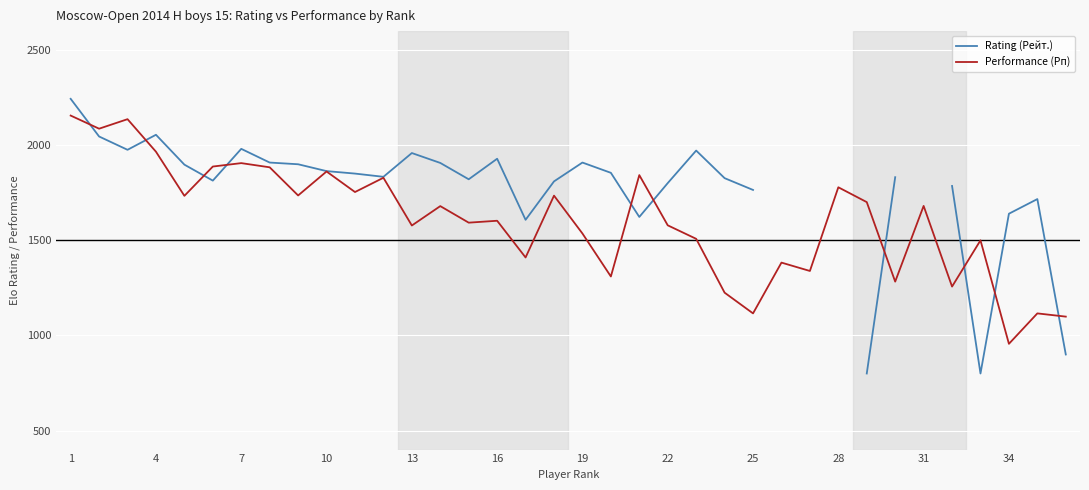

At how many categories does at least one series exceed 2099?

2